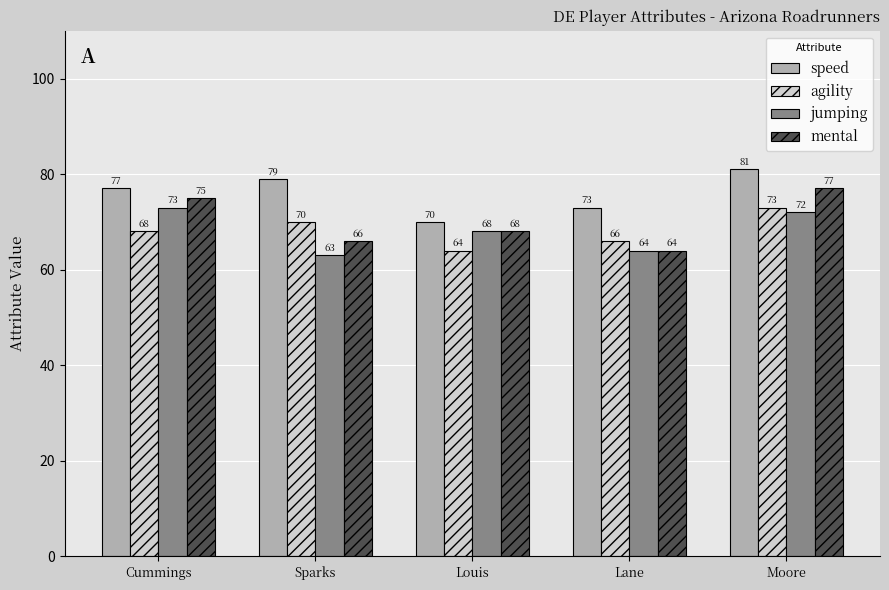

How many series are shown in this chart?

4